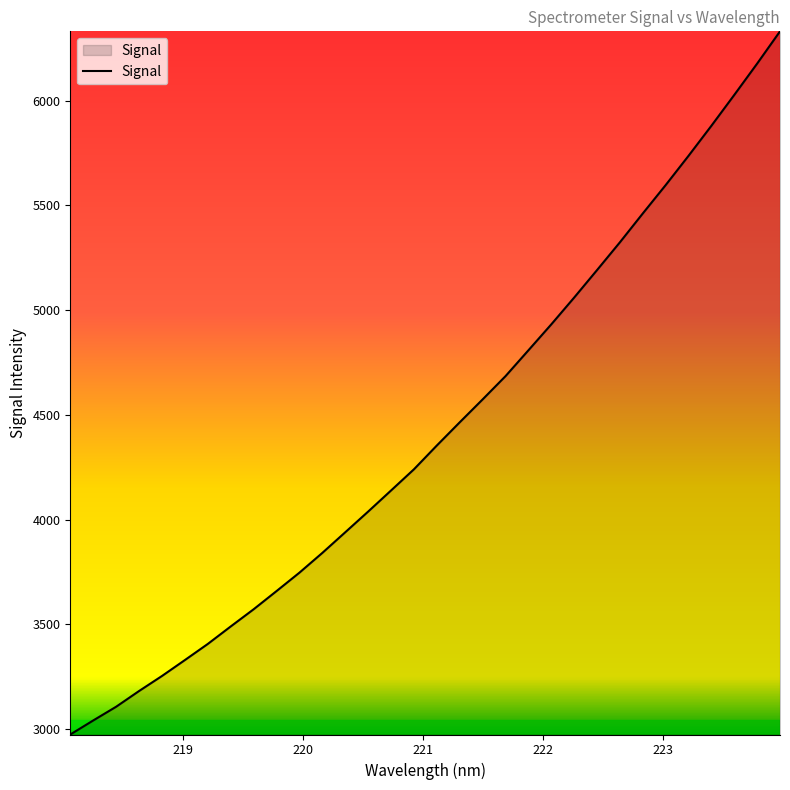

What is the difference between the maximum and minimum values?

3356.2